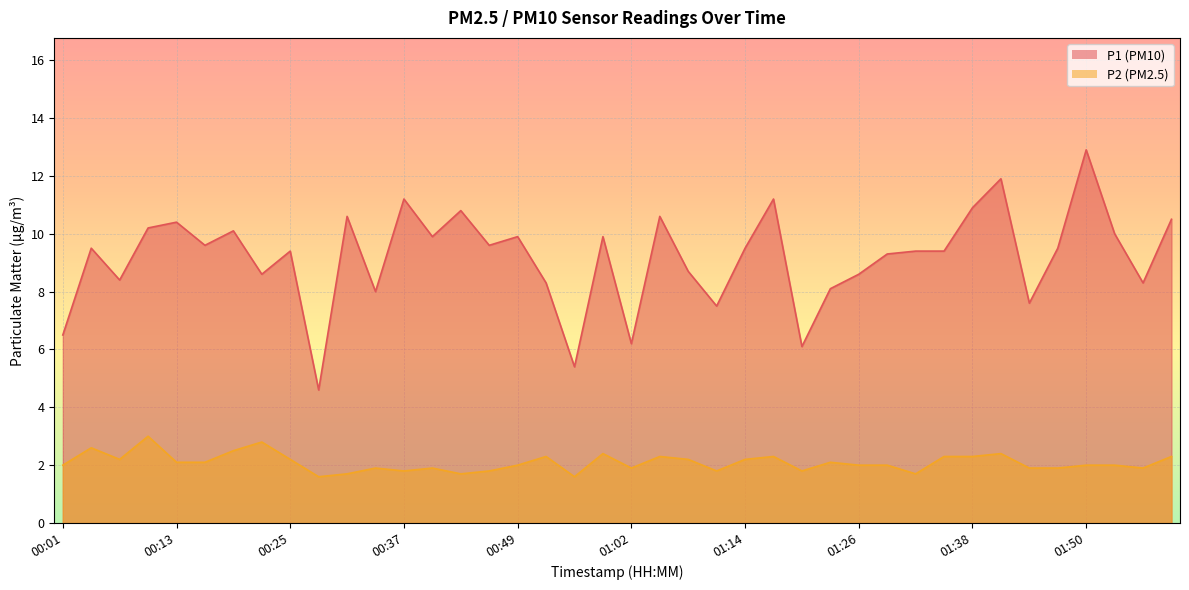

How many data points in P1 are above 9?

25